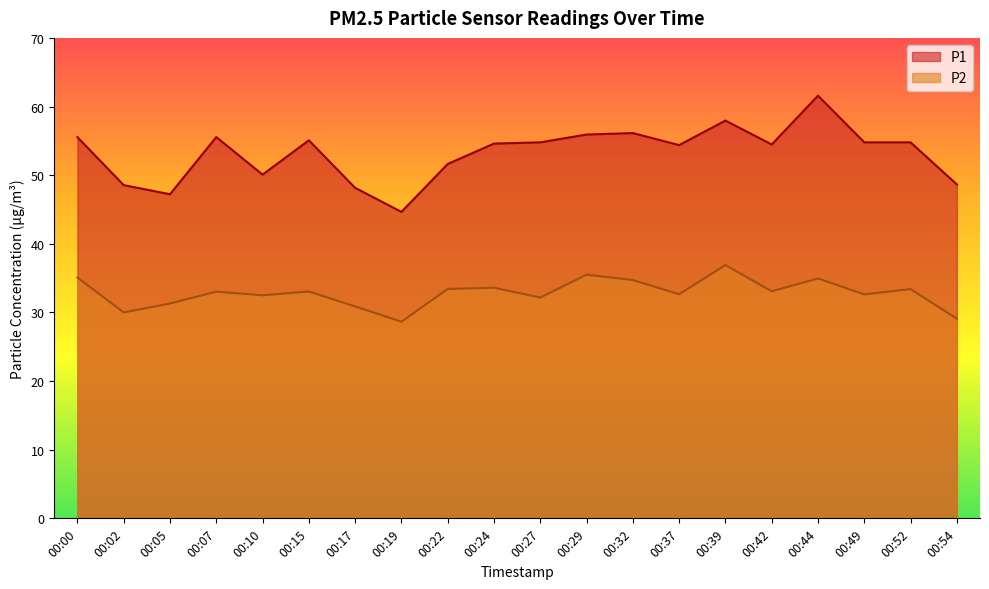

Which series has the widest spread of values?

P1